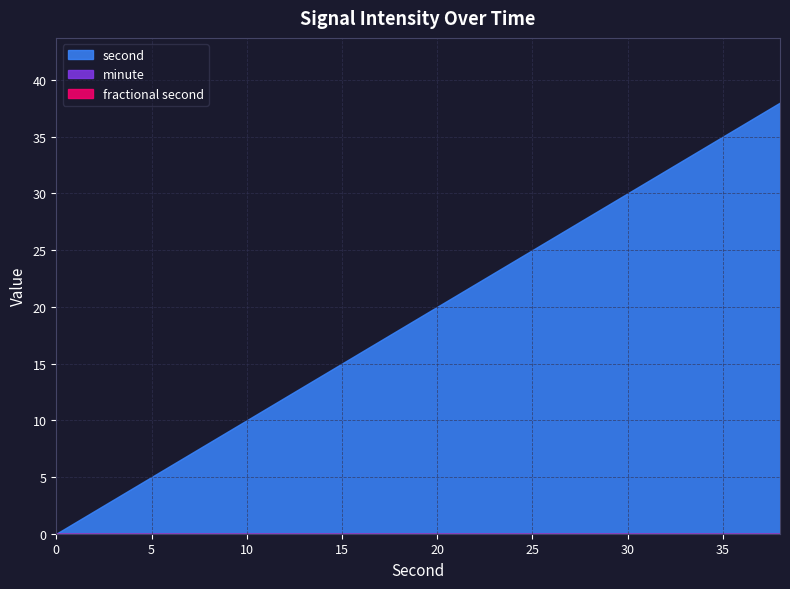

Does the chart have visible grid lines?

Yes